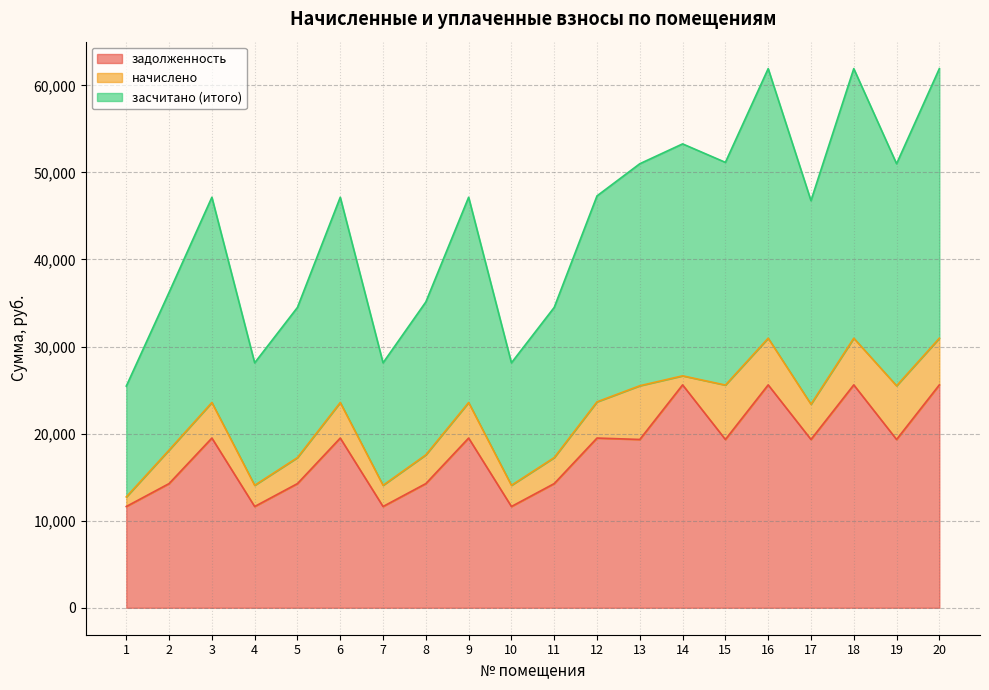

What is the total value across all series at 8?

35123.5